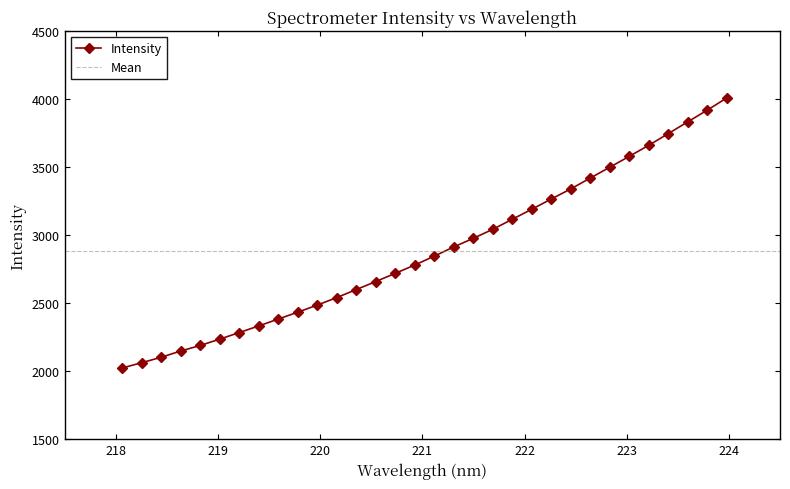

What is the minimum value for Intensity?

2022.6